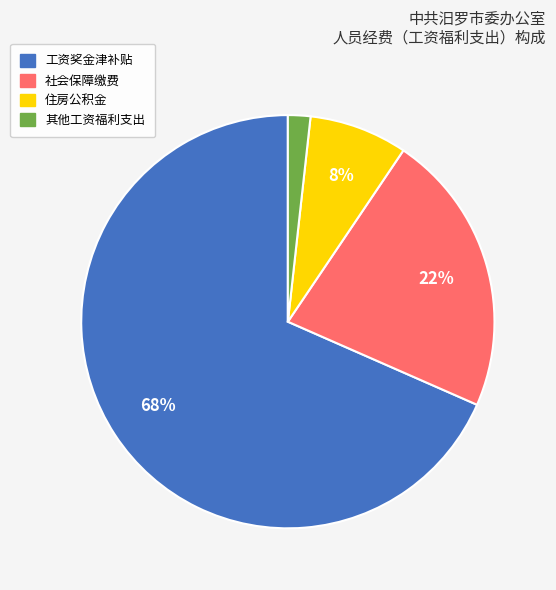

To the nearest percent, what is the combined percentage of 其他工资福利支出 and 工资奖金津补贴?

70%